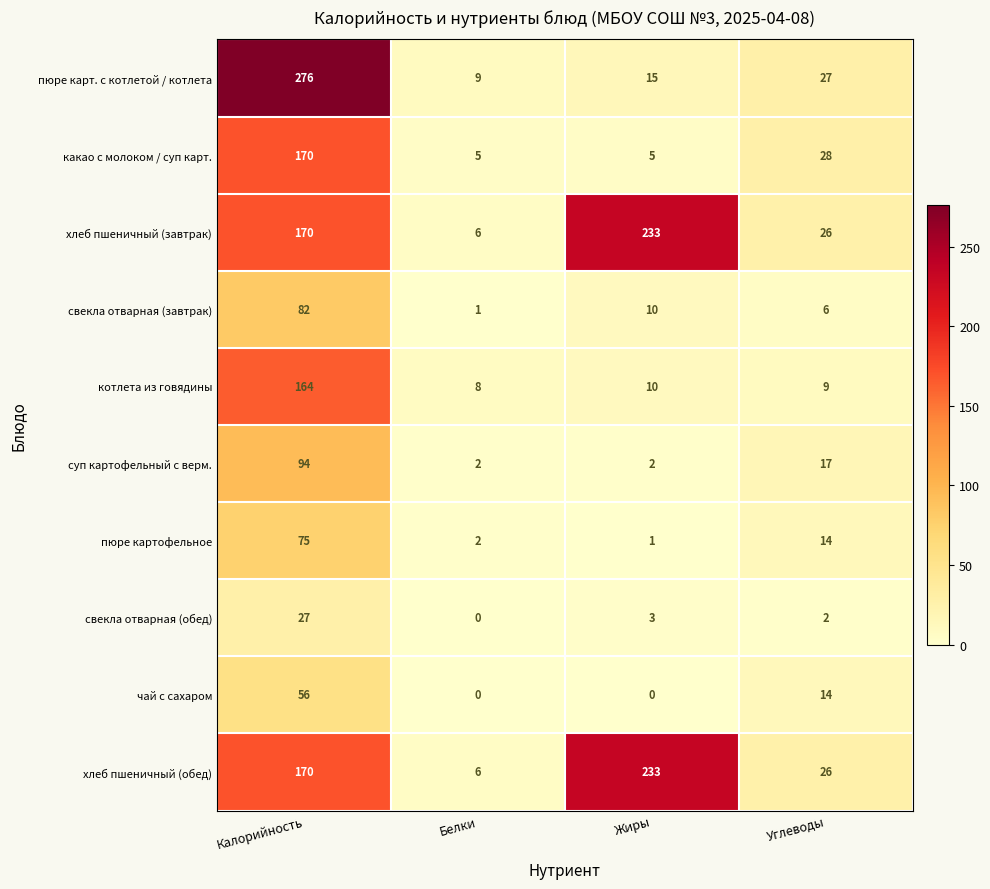

Which series changed the most between Калорийность and Белки?

пюре карт. с котлетой / котлета